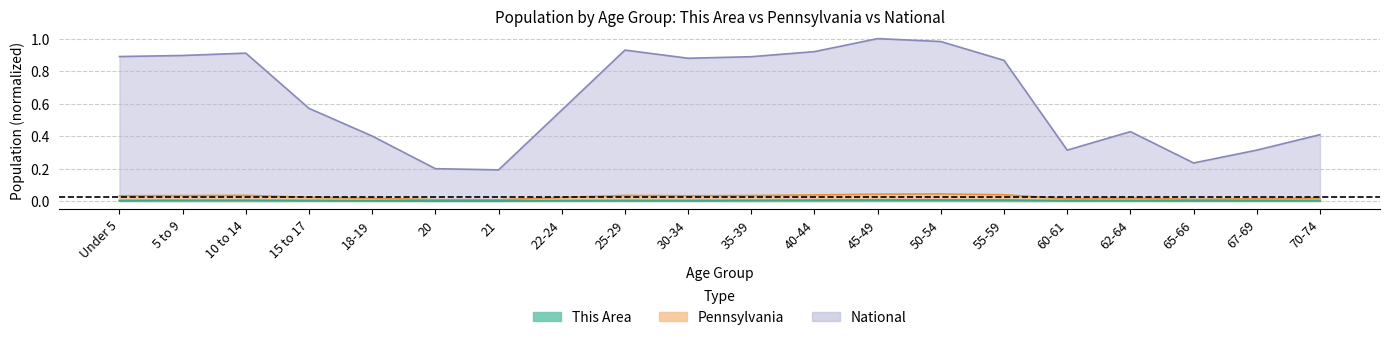

At how many categories does at least one series exceed 0?

20